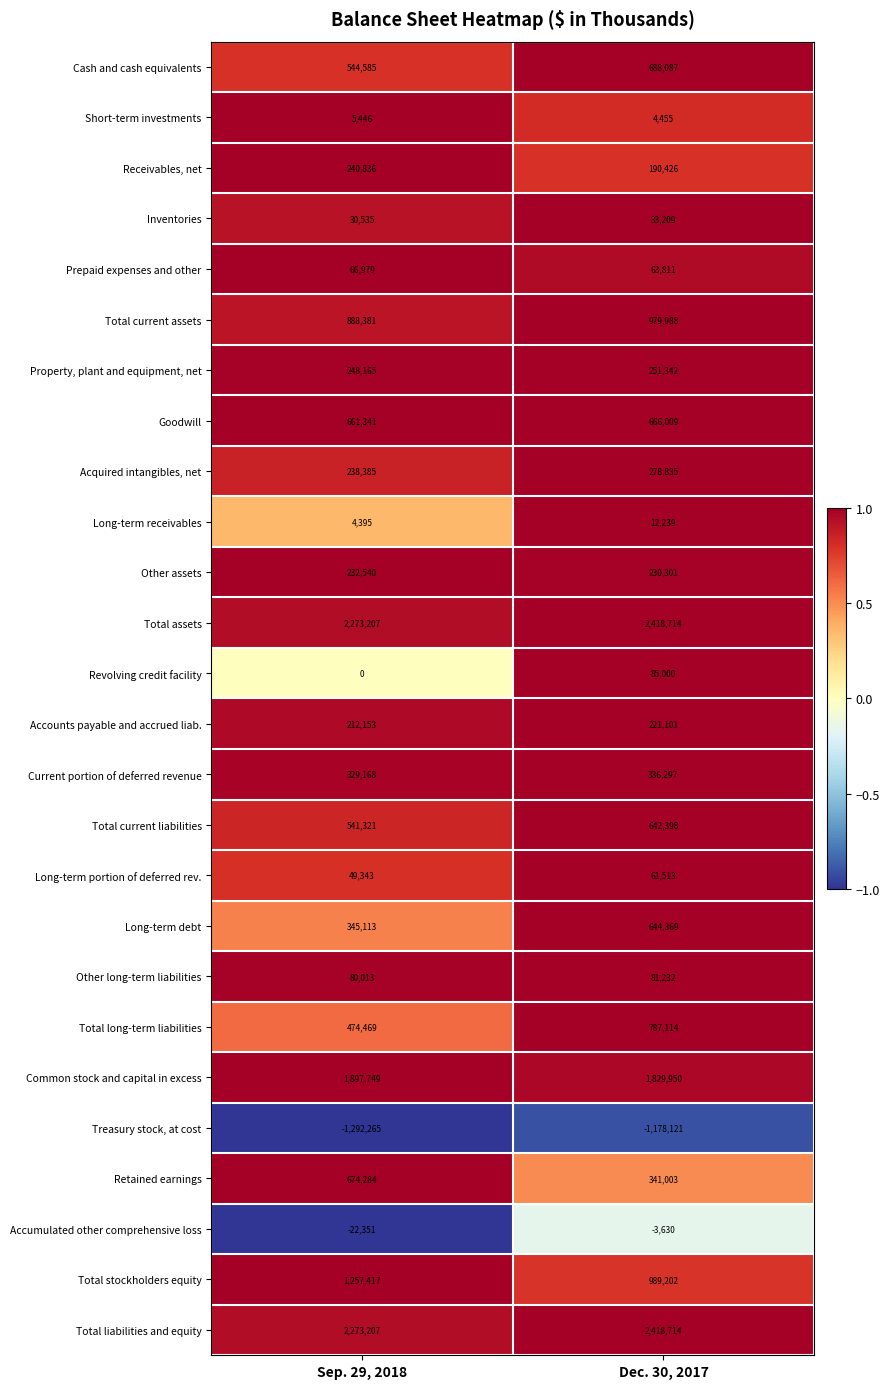

Which series changed the most between Sep. 29, 2018 and Dec. 30, 2017?

Retained earnings